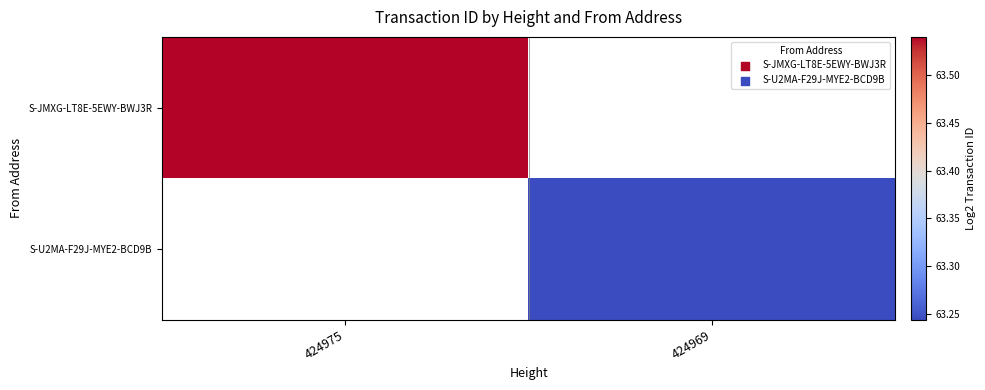

At which label does S-U2MA-F29J-MYE2-BCD9B reach its peak?

424975